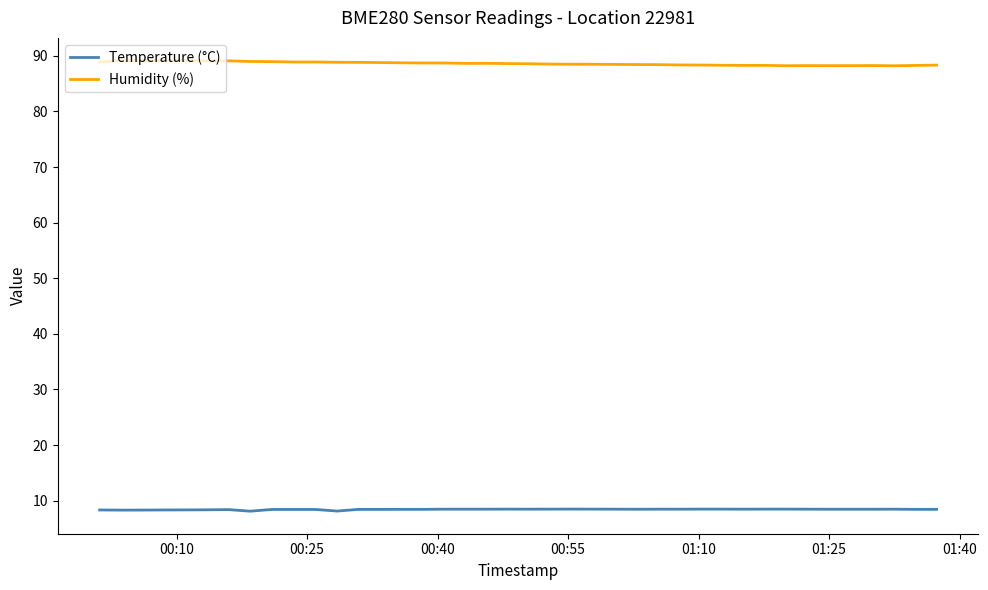

True or false: Humidity (%) and Temperature (°C) intersect in this chart.

False